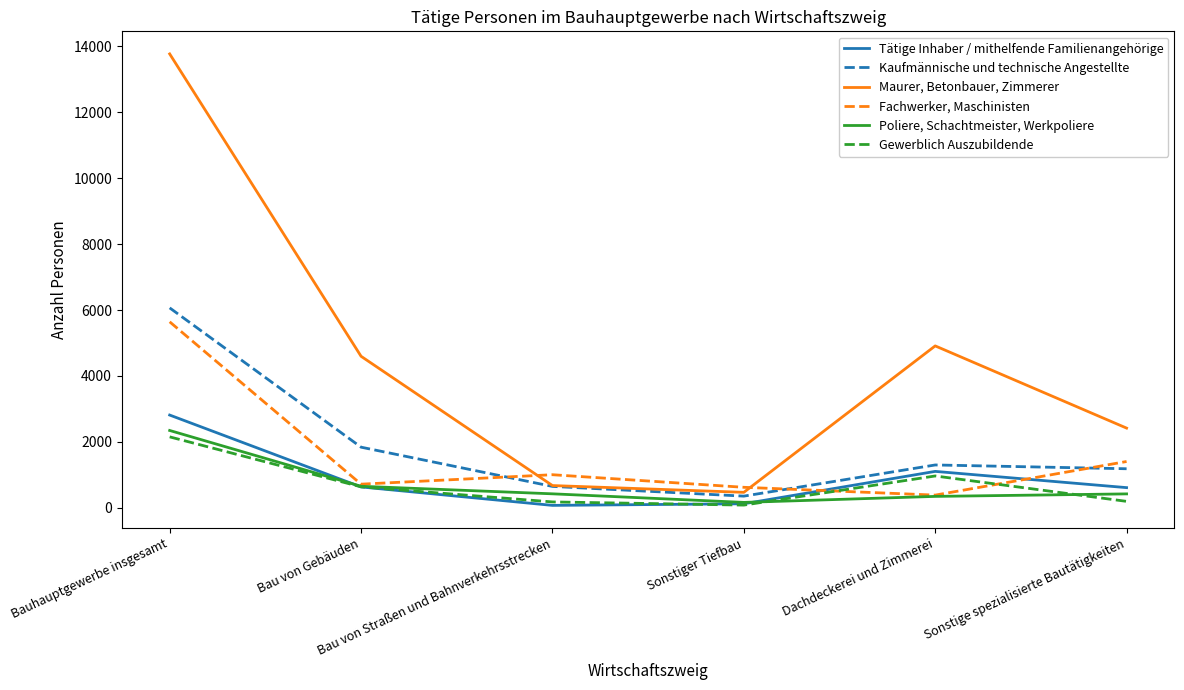

True or false: Poliere, Schachtmeister, Werkpoliere has more than 2 interior local peaks.

False